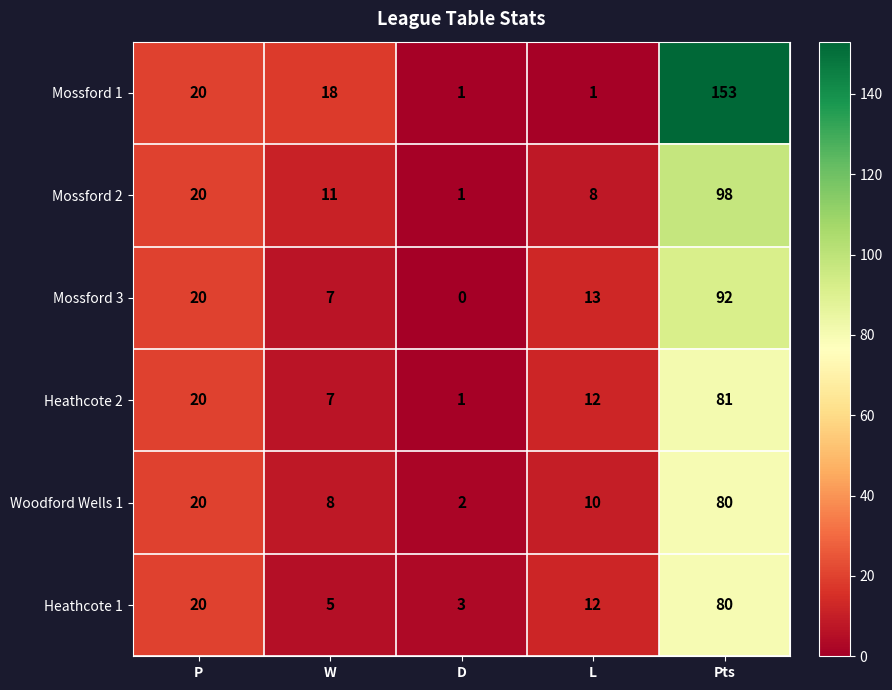

What is the spread (max minus min) of values at L?

12